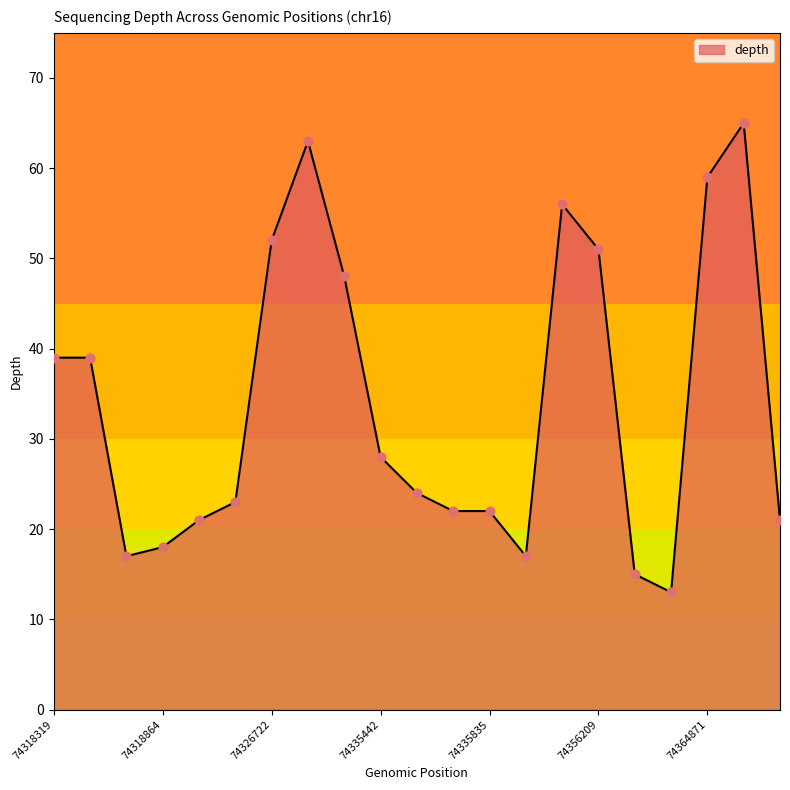

What is the greatest value displayed?

65